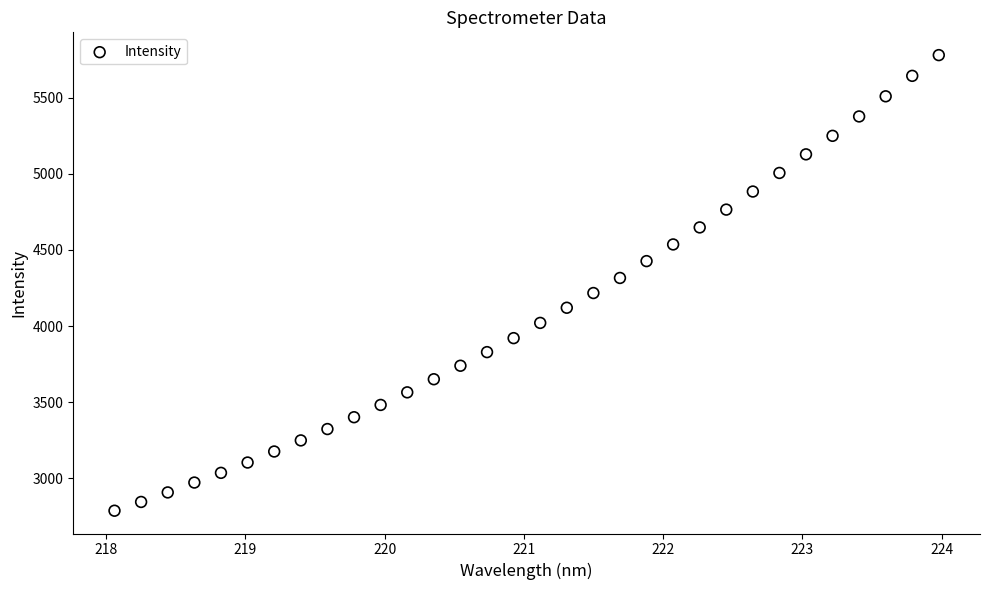

What is the range of Y values (max minus min)?

2992.9